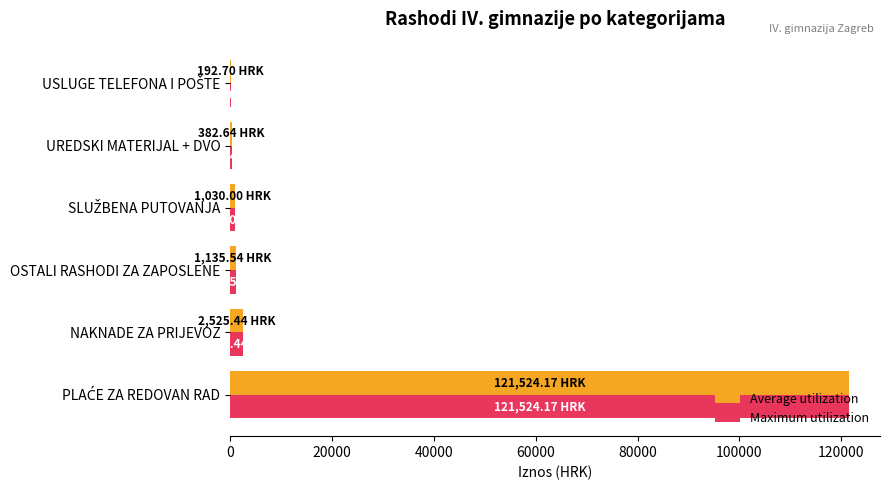

At which label is Average utilization closest to 60858?

NAKNADE ZA PRIJEVOZ